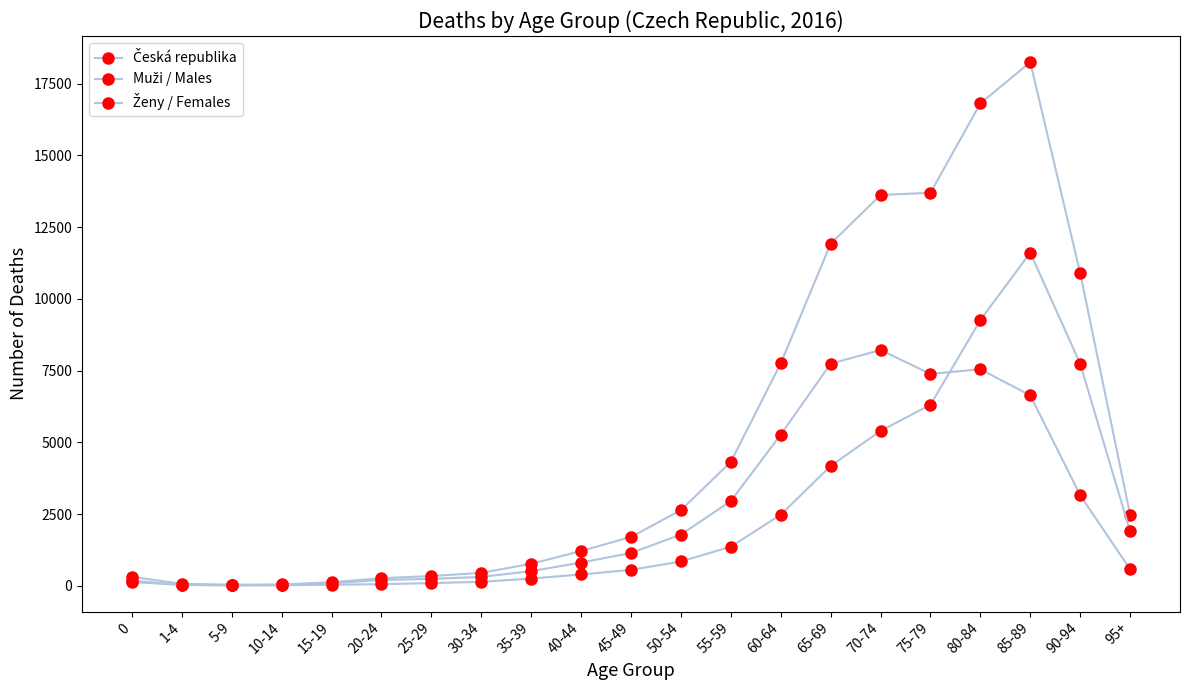

At which label does Česká republika first exceed 1707?

50-54